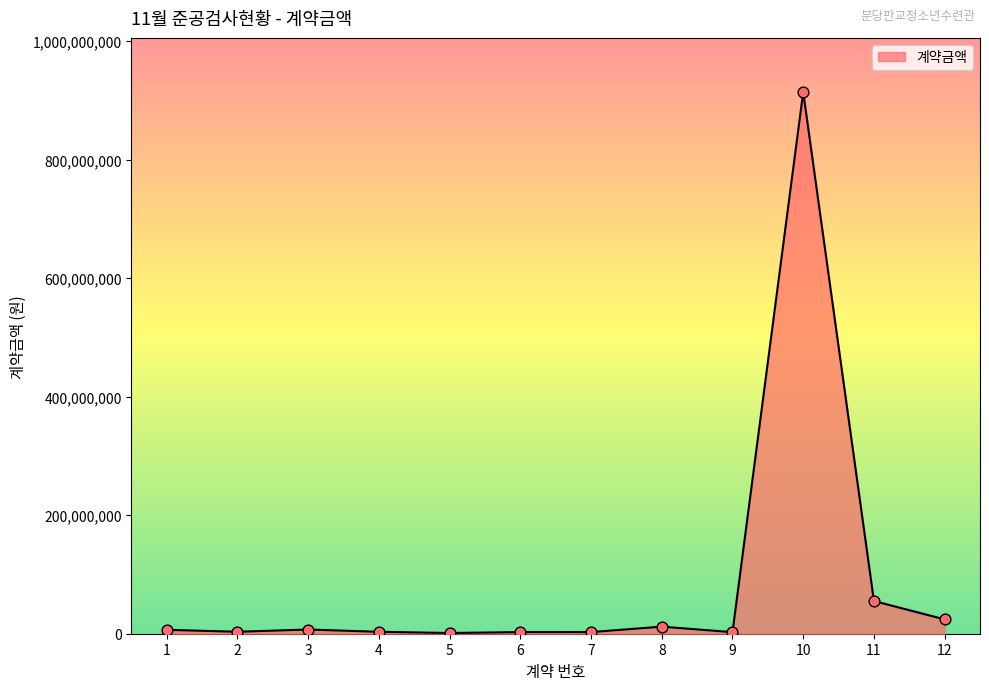

Approximately how many times larger is the value at 1 compared to 12?

0.3